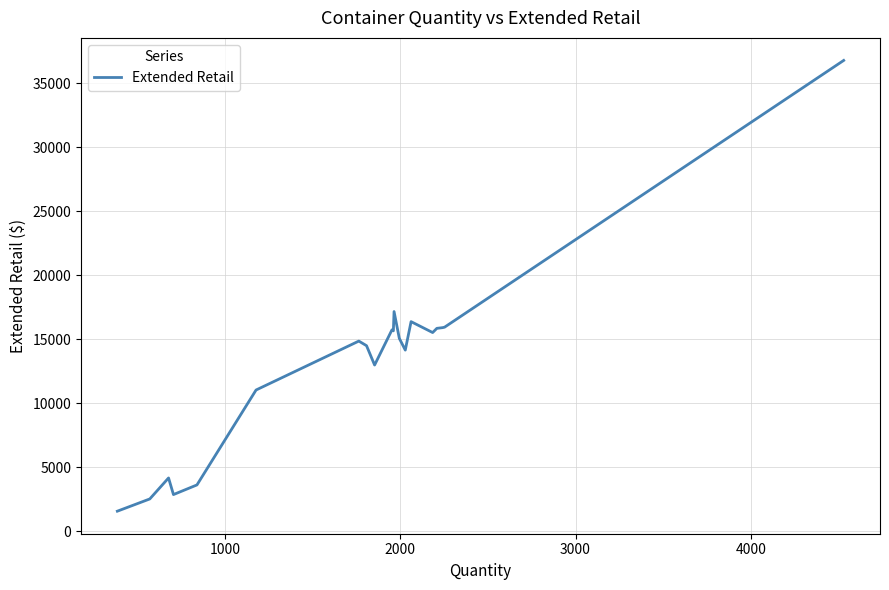

What is the difference between the maximum and minimum values?

35209.7